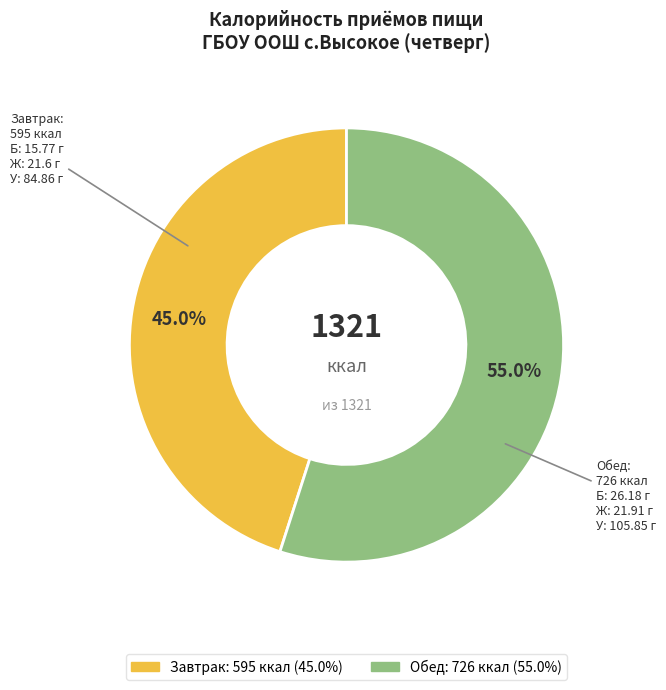

Is Обед the majority of the pie?

Yes